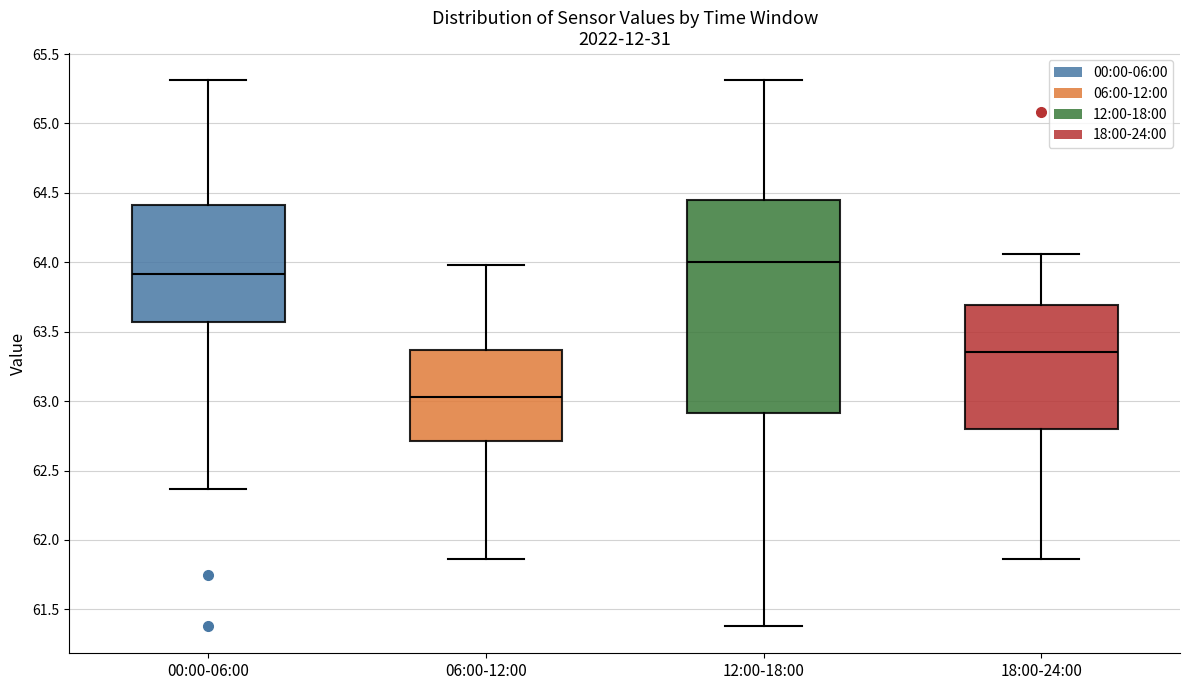

Reading left to right, transcribe this box plot: for each box, give where its median line is, the range the box spans, and where its two whiskers end, as read against the y-axis. The values are not printed on the chart, so give them approximately, as read against the axis.

00:00-06:00: median 63.90, box 63.55 to 64.40, whiskers 62.35 to 65.30
06:00-12:00: median 63.05, box 62.70 to 63.35, whiskers 61.85 to 64.00
12:00-18:00: median 64.00, box 62.90 to 64.45, whiskers 61.40 to 65.30
18:00-24:00: median 63.35, box 62.80 to 63.70, whiskers 61.85 to 64.05